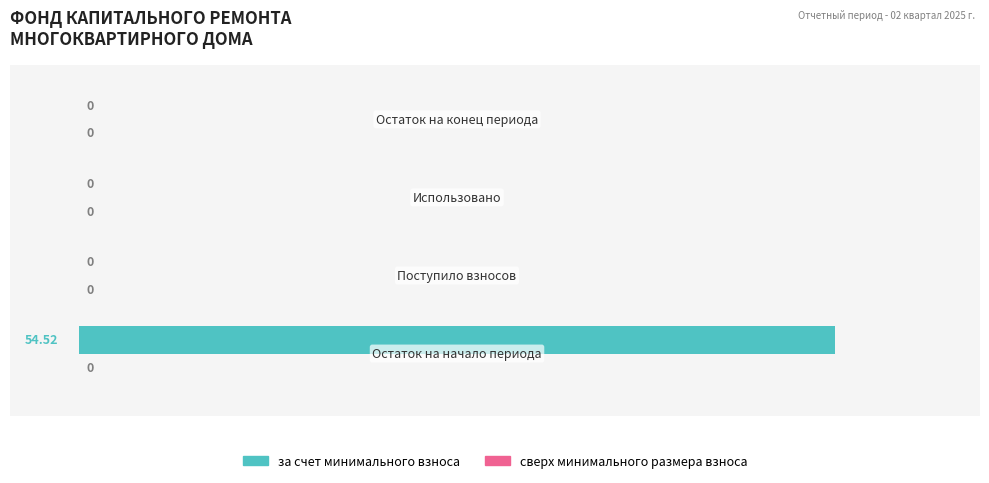

How many distinct data groups are displayed?

1